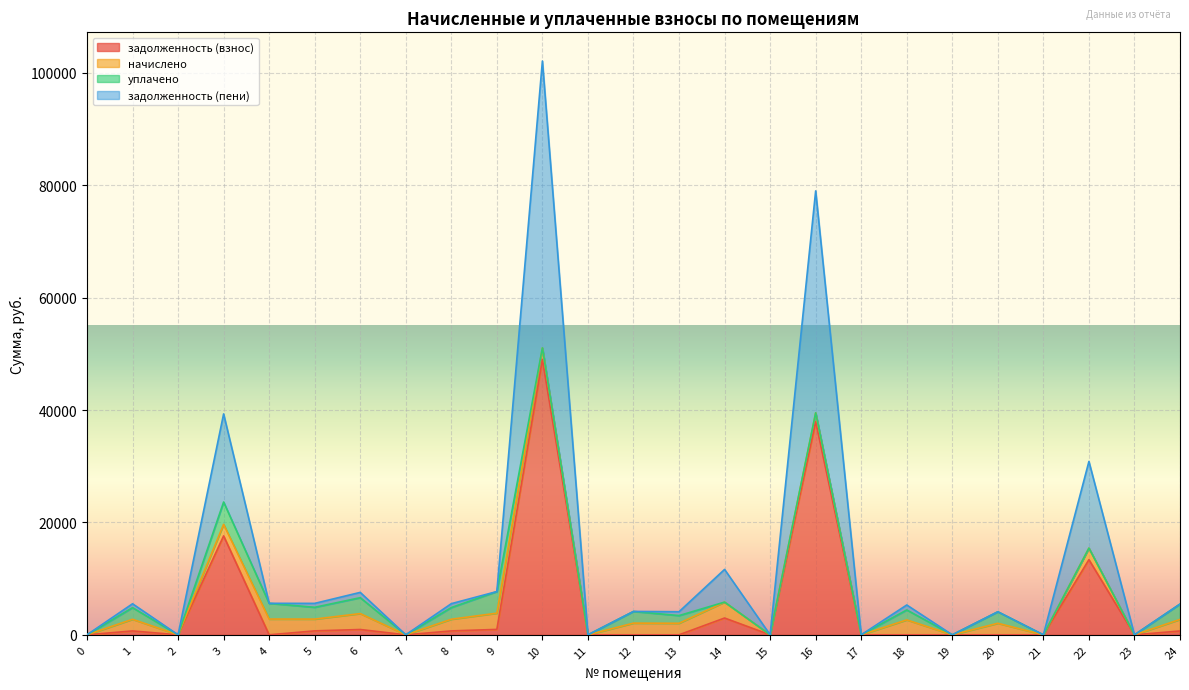

The задолженность (пени) series shows 2654.6 at 18. True or false?

True